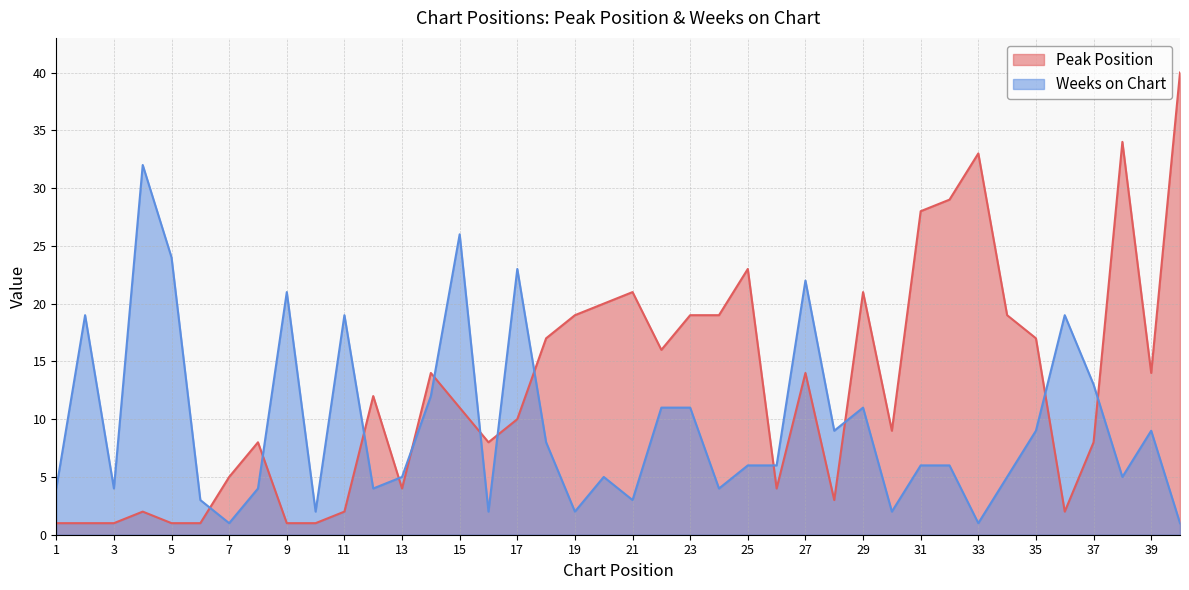

Reading right to left, transcribe all the data shown in this chart.

Peak Position: 40	14	34	8	2	17	19	33	29	28	9	21	3	14	4	23	19	19	16	21	20	19	17	10	8	11	14	4	12	2	1	1	8	5	1	1	2	1	1	1
Weeks on Chart: 1	9	5	13	19	9	5	1	6	6	2	11	9	22	6	6	4	11	11	3	5	2	8	23	2	26	12	5	4	19	2	21	4	1	3	24	32	4	19	4